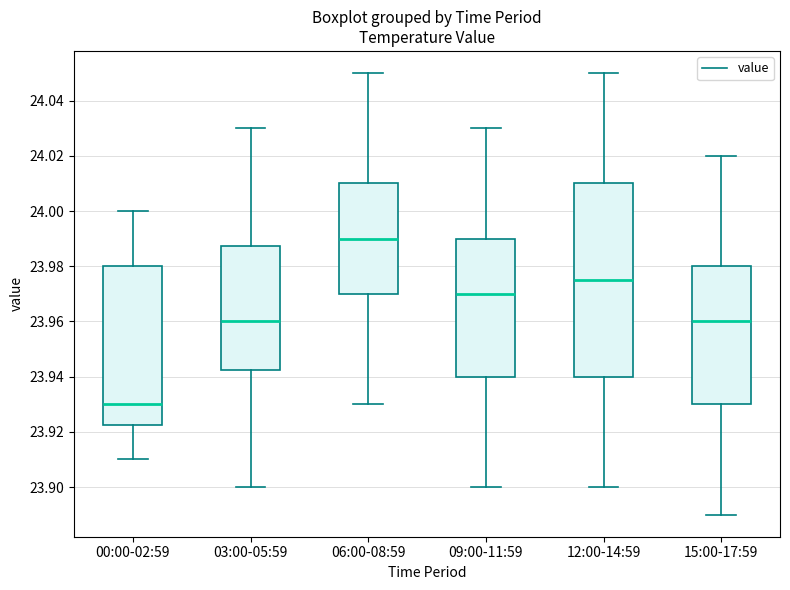

Where is the lower edge of the box for 00:00-02:59 on the y-axis? The values are not printed on the chart, so give them approximately, as read against the axis.

23.922